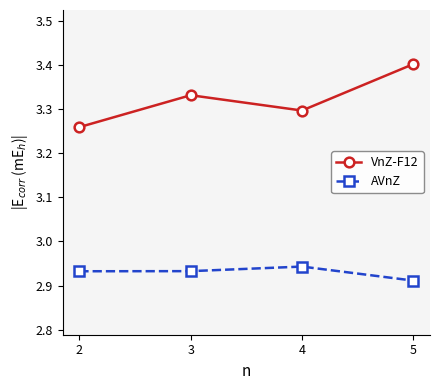

At which category does VnZ-F12 reach its first local peak?

3